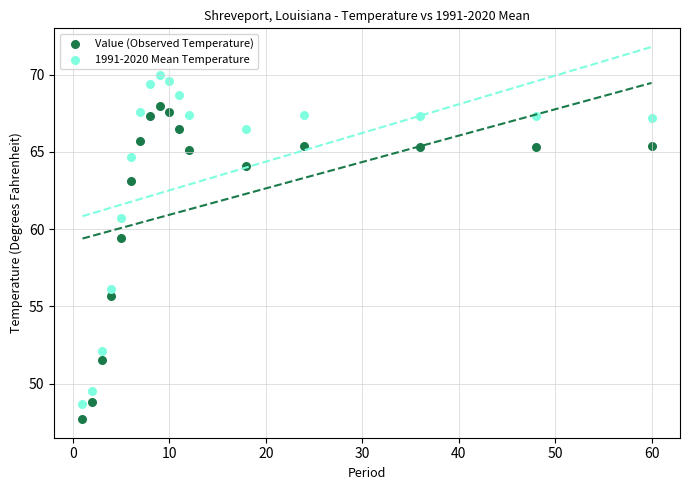

Which series contains the lowest Y value?

Value (Observed Temperature)